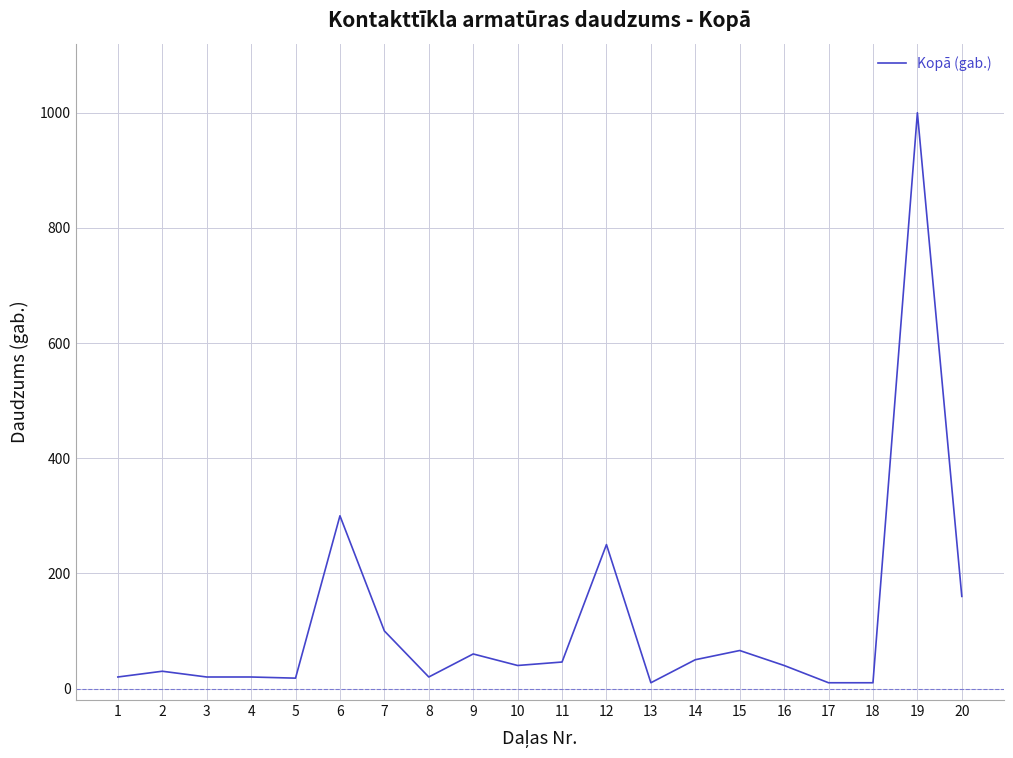

Does the chart have visible grid lines?

Yes